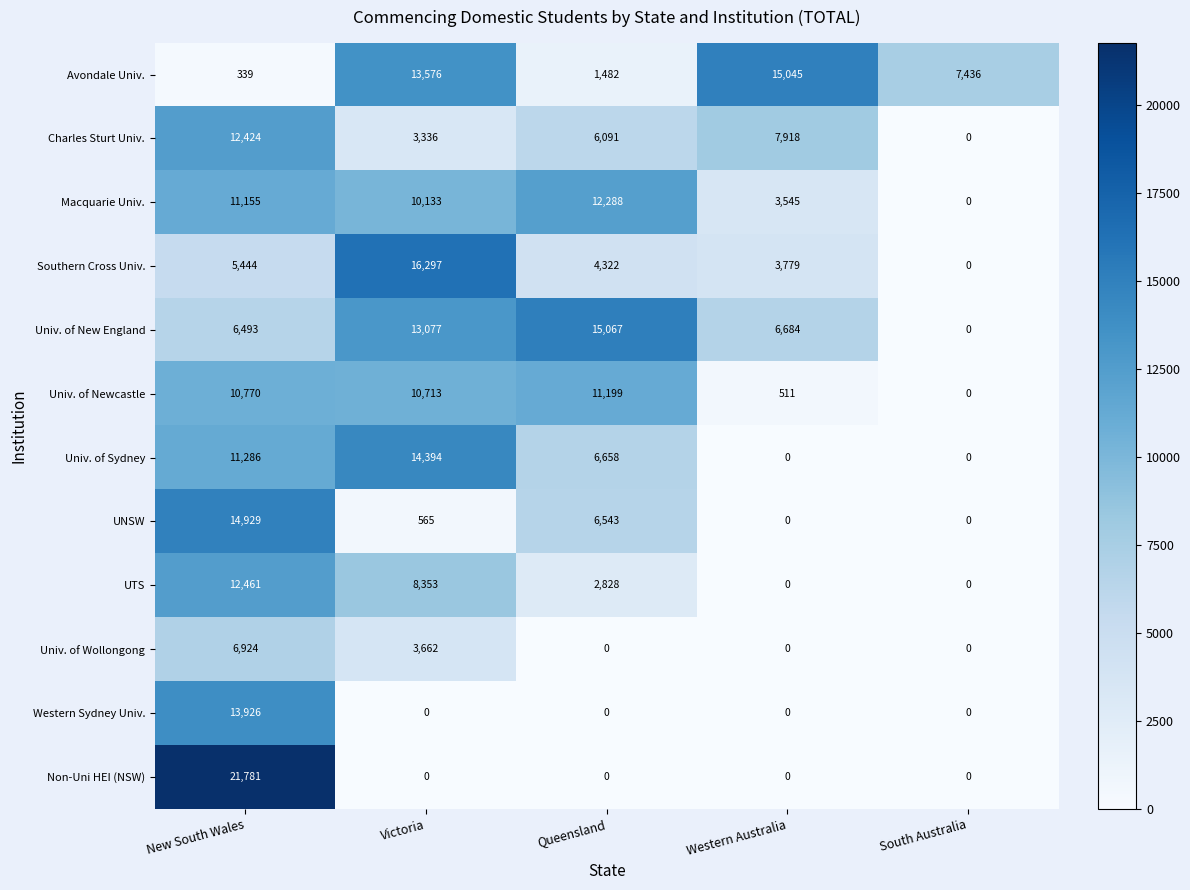

What is the average value of the Univ. of Wollongong series?

2117